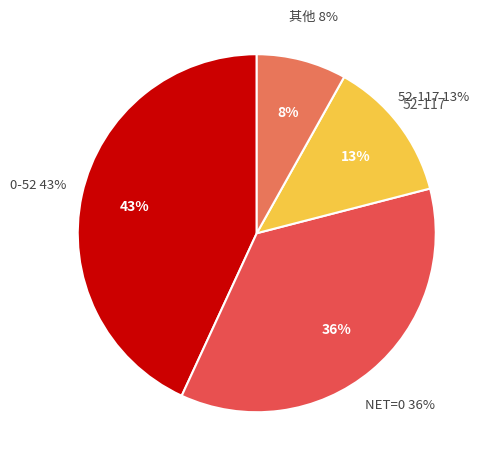

True or false: 440-500 accounts for 1% of the total.

False